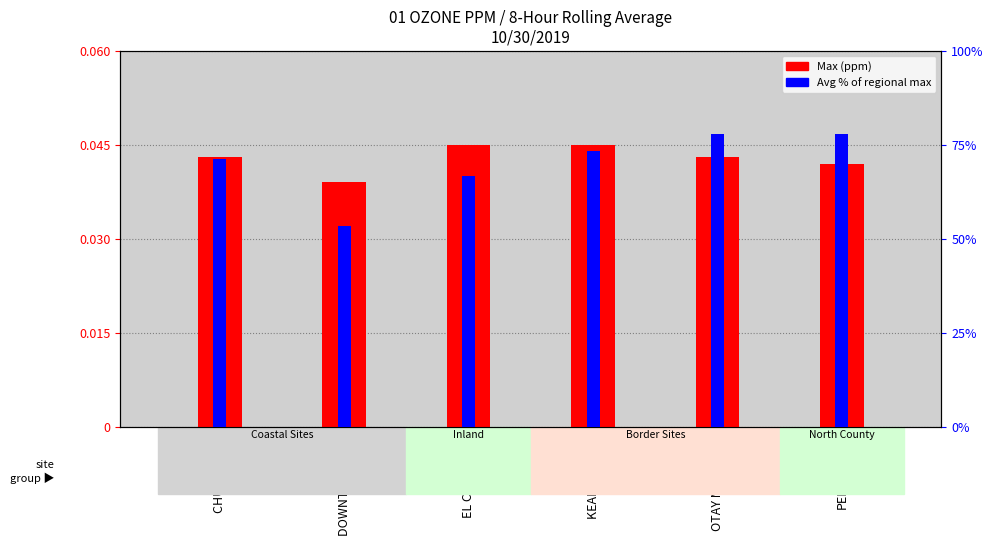

List the series in order of their overall mean, lowest first.

Max (ppm), Avg % of regional max